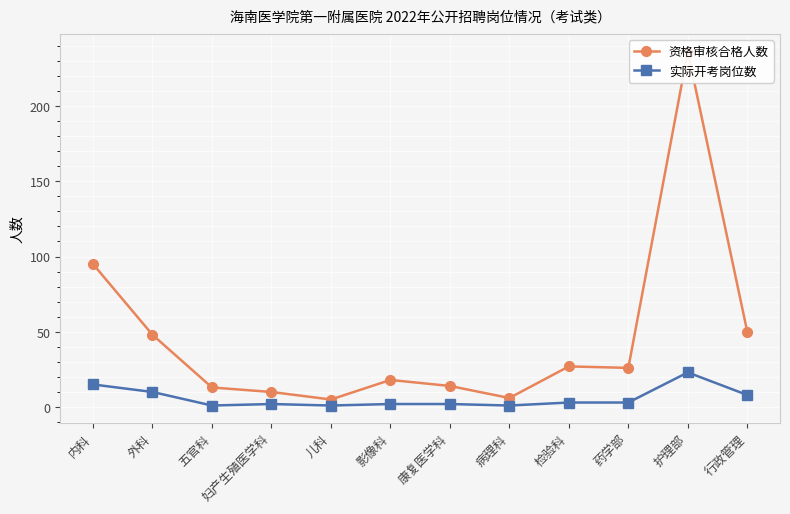

True or false: 资格审核合格人数 and 实际开考岗位数 intersect in this chart.

False